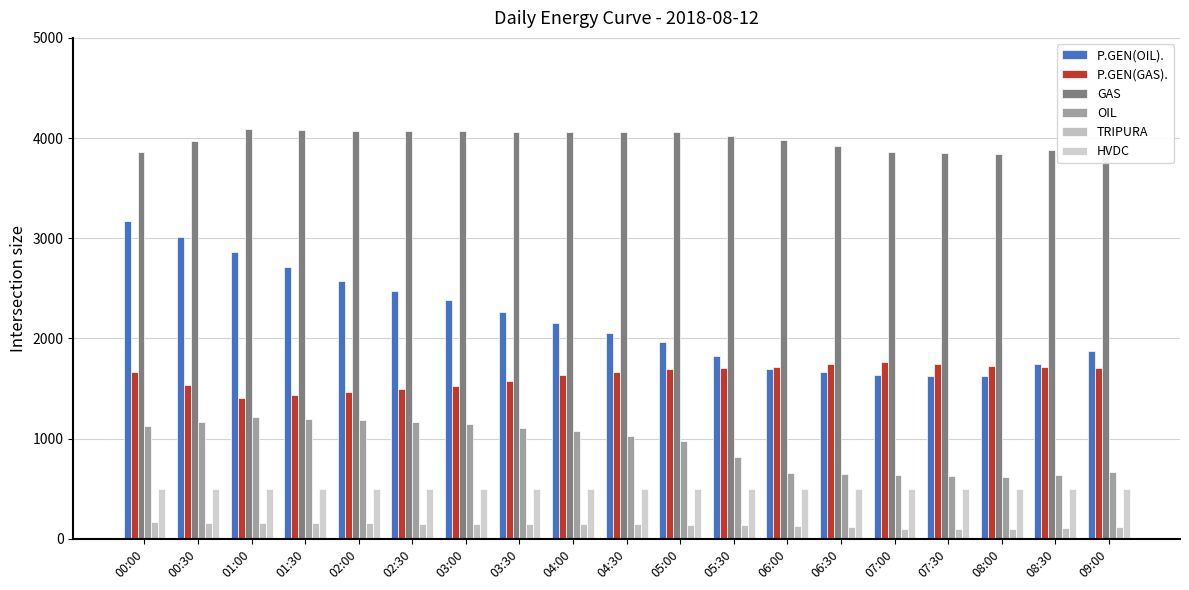

At which category is the sum across all series the highest?

00:00